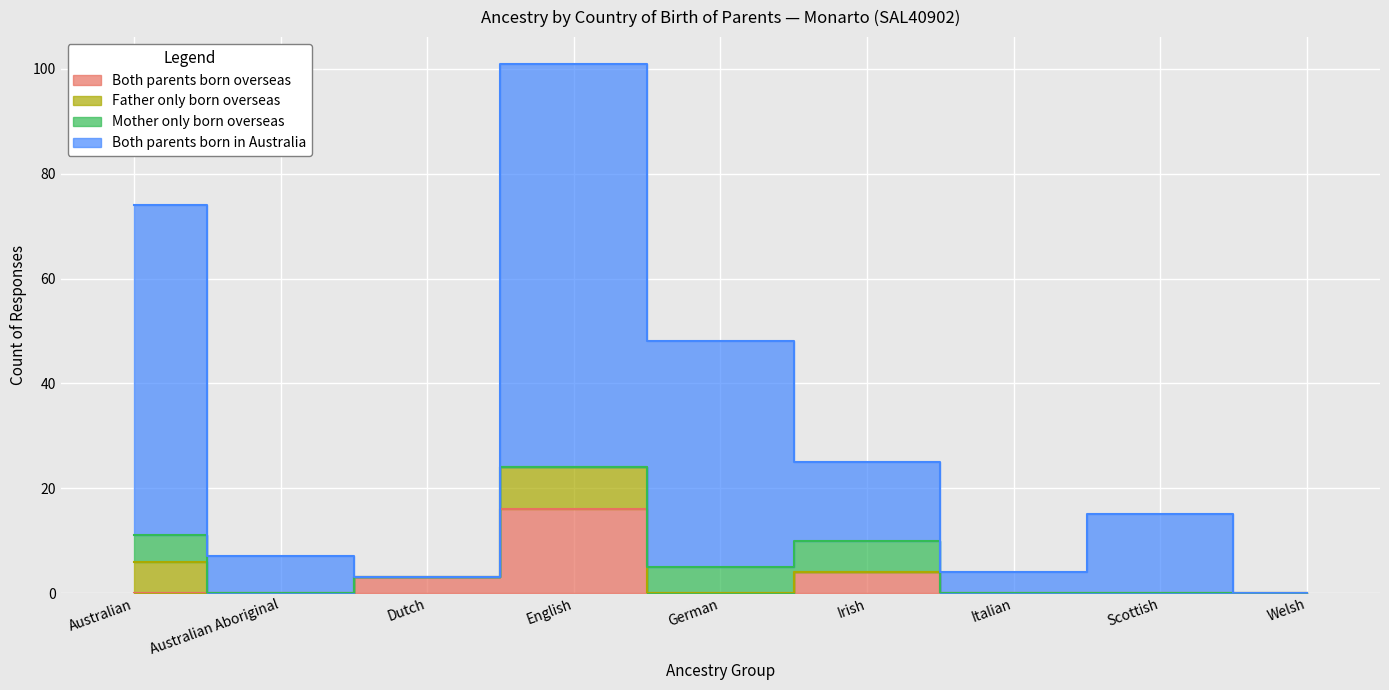

What is the value of the Both parents born in Australia point at the 4th from the left?

101